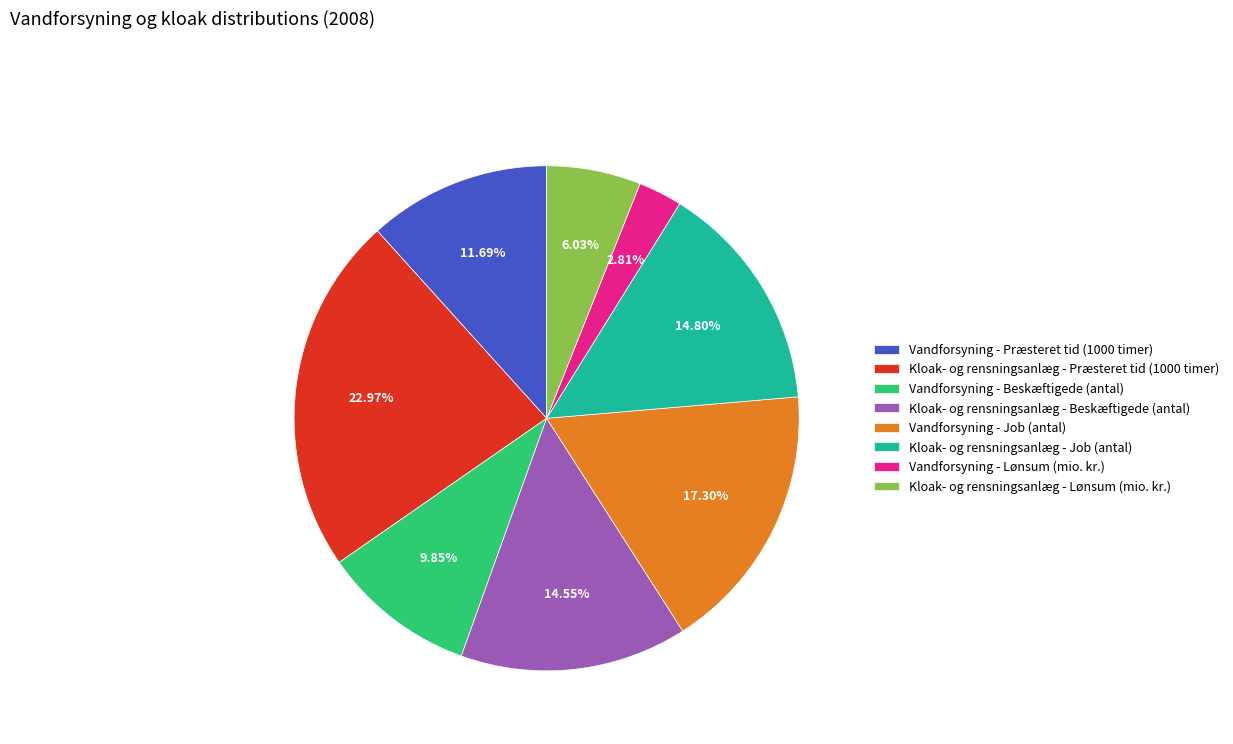

Which slice is the smallest?

Vandforsyning - Lønsum (mio. kr.)